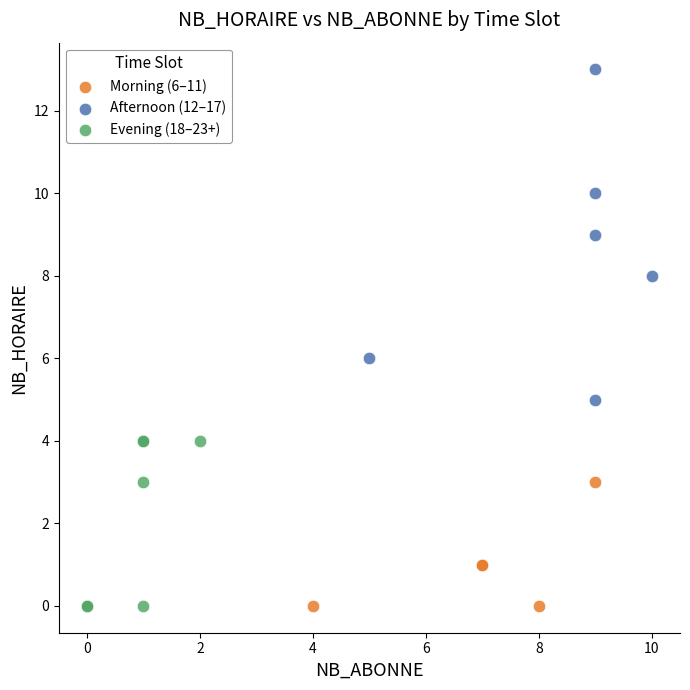

Which series has the largest Y range (max minus min)?

Afternoon (12–17)